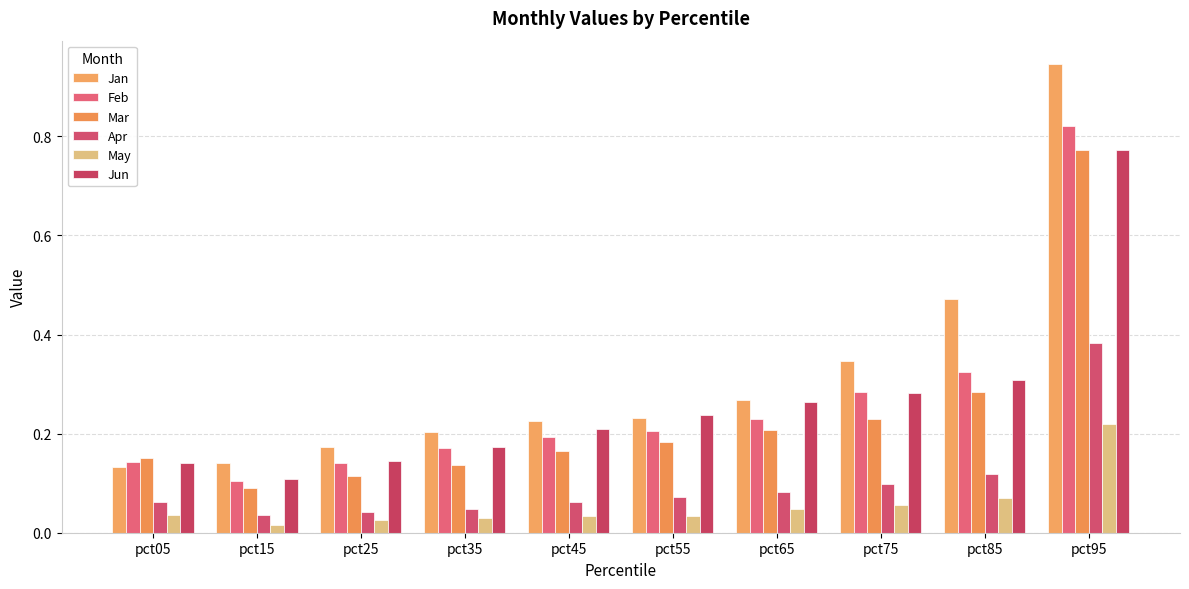

How many groups of bars are there?

10